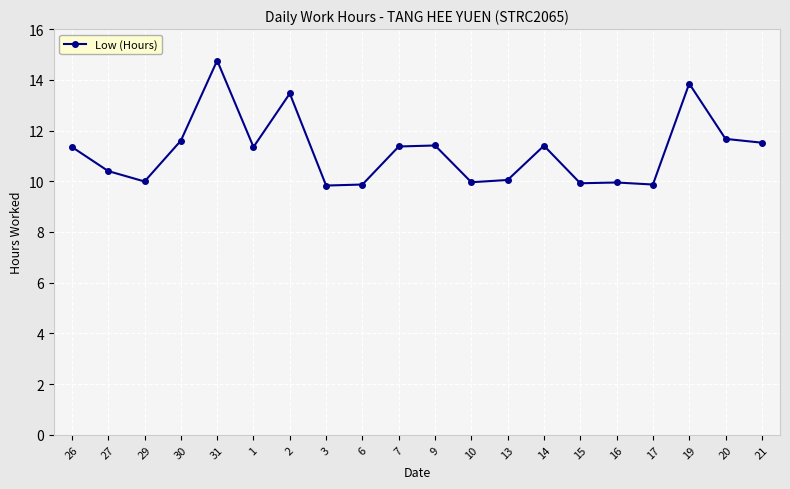

What position from the left is 29?

3